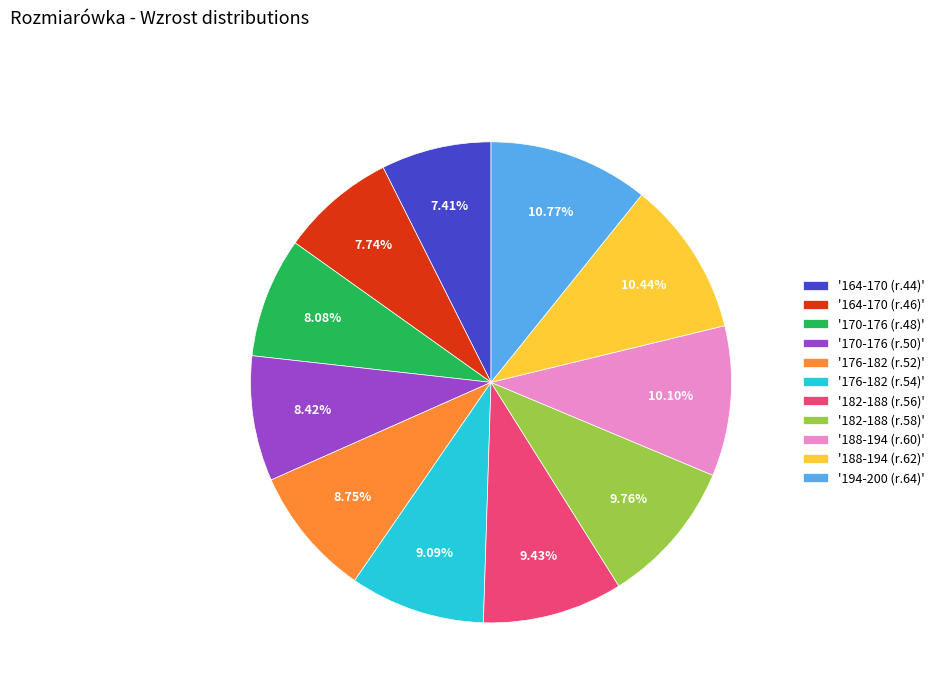

Does '182-188 (r.58)' account for over 50% of the chart?

No